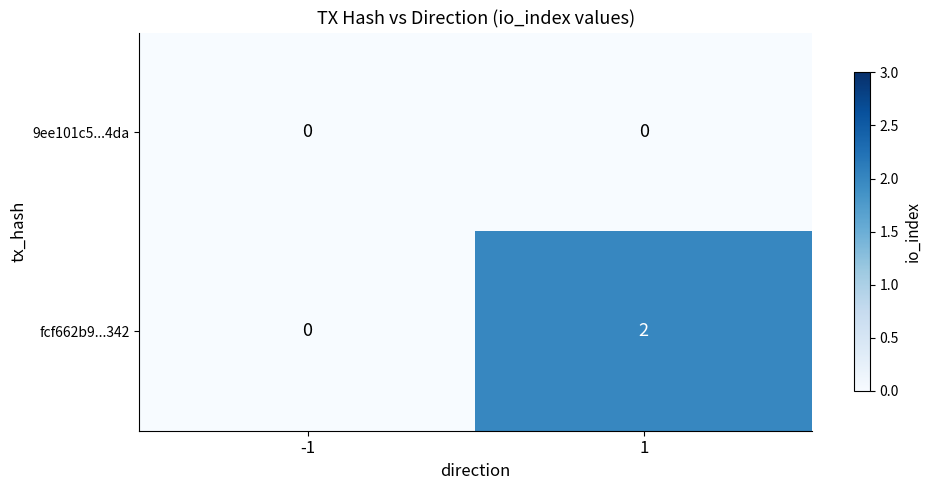

At 1, list the series in order from smallest to largest.

9ee101c5...4da, fcf662b9...342